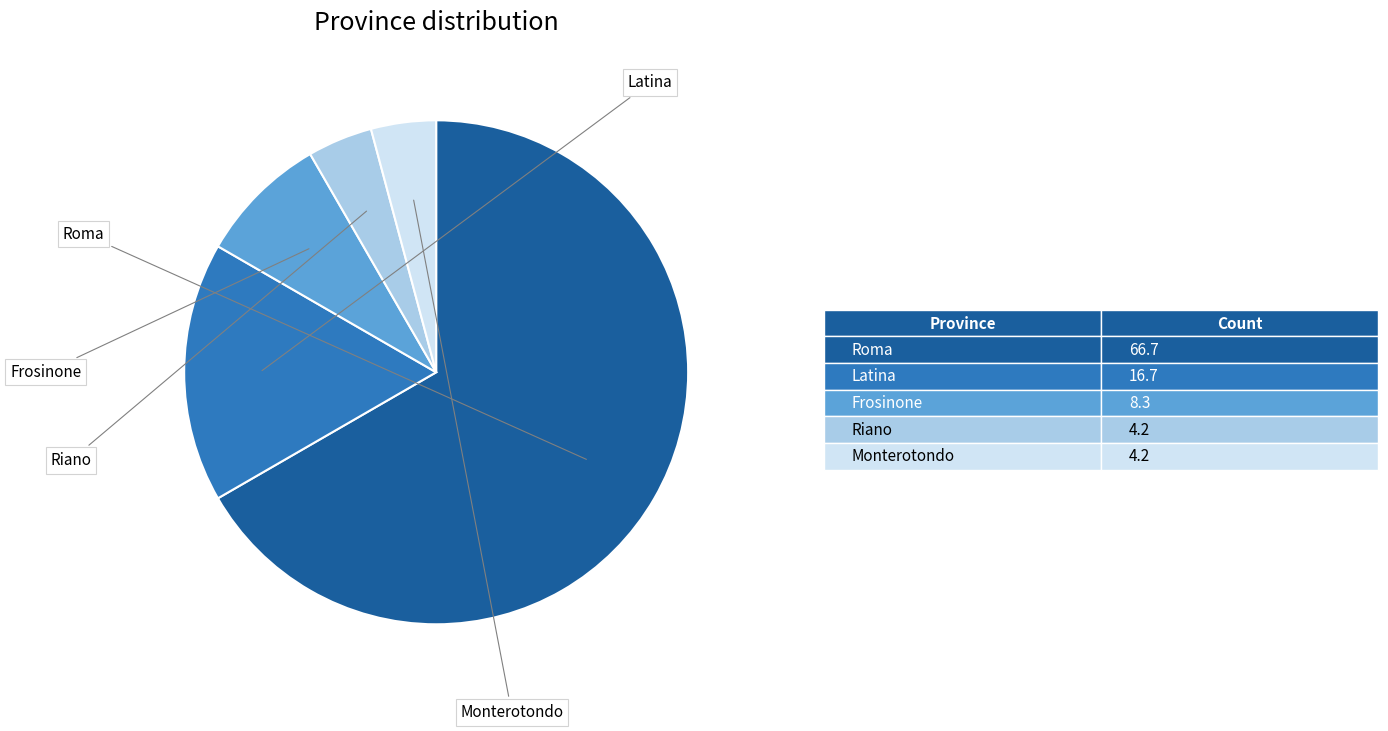

Does any single category account for the majority?

Yes